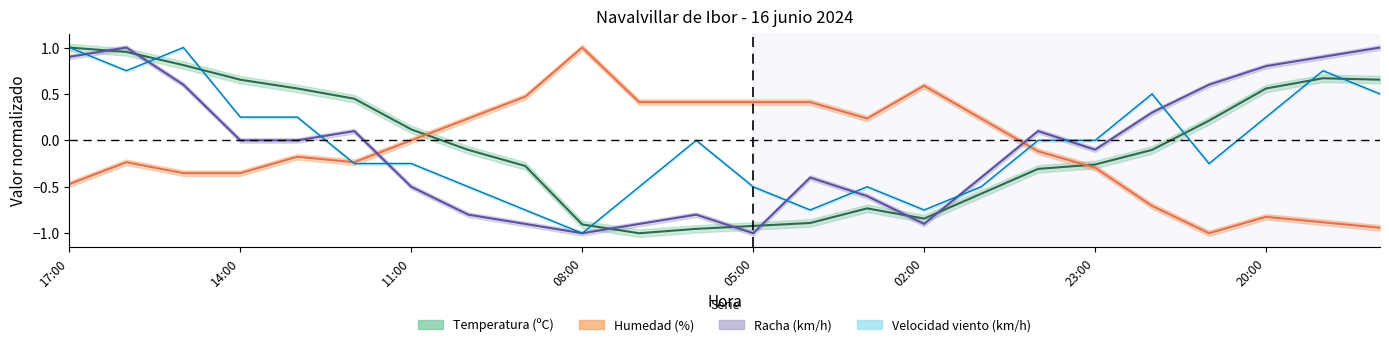

In Humedad (%), how many points are higher than both neighbors (excluding endpoints)?

5